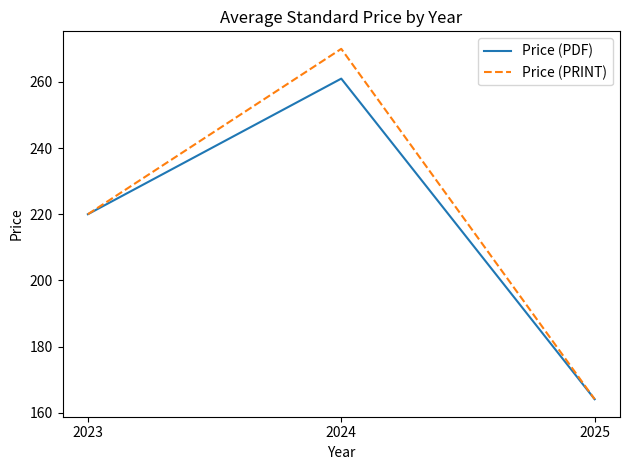

What is the difference between the Price (PRINT) values at 2023 and 2024?

50.0